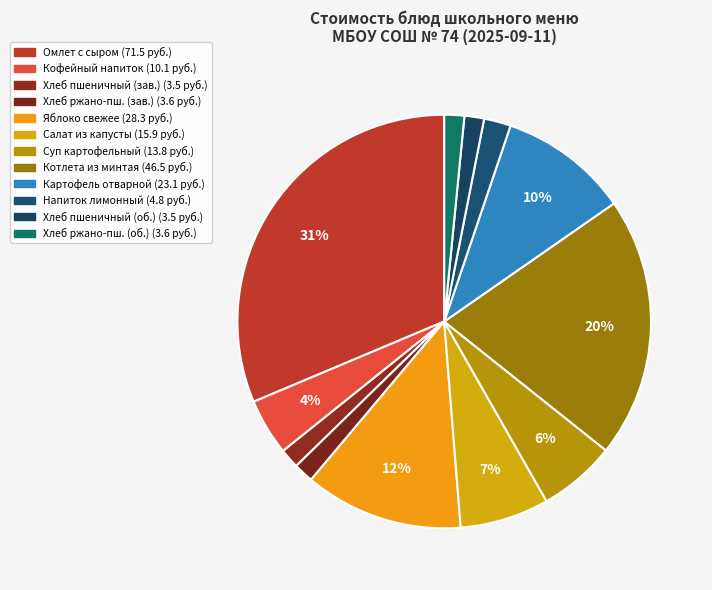

How many slices are in this pie chart?

12